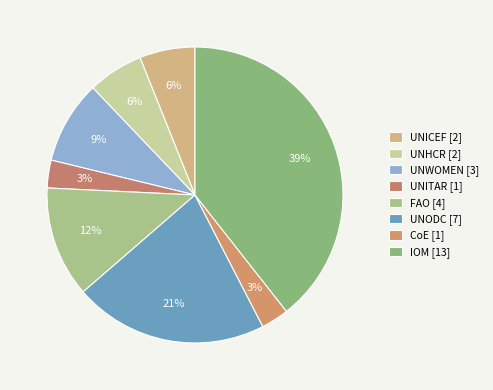

How many segments does this pie chart have?

8